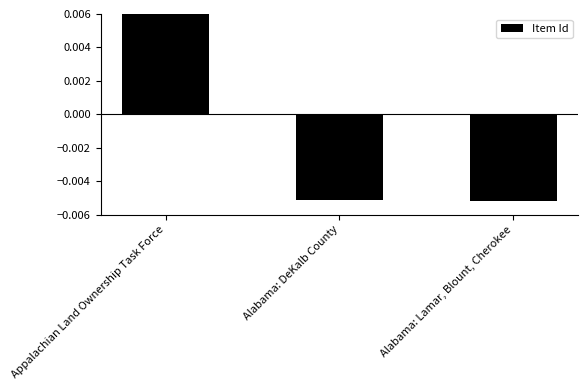

At which label does the data first exceed 0?

Appalachian Land Ownership Task Force